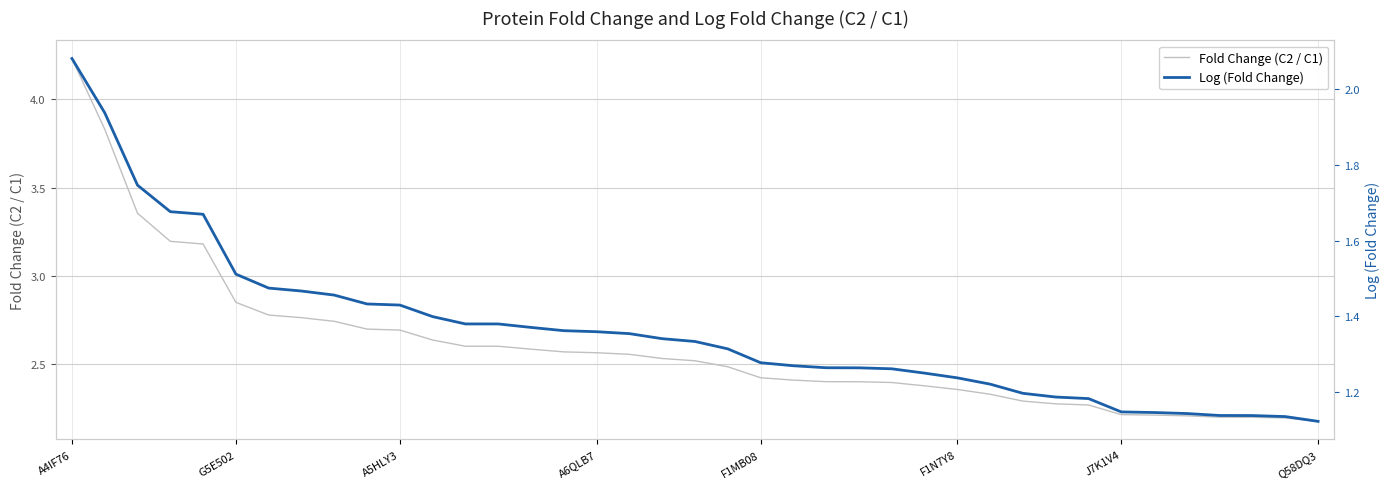

True or false: Fold Change (C2 / C1) has more than 1 points higher than both neighbors.

False